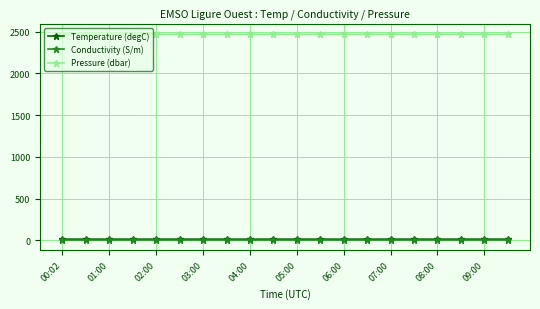

Which series has the largest total across all categories?

Pressure (dbar)